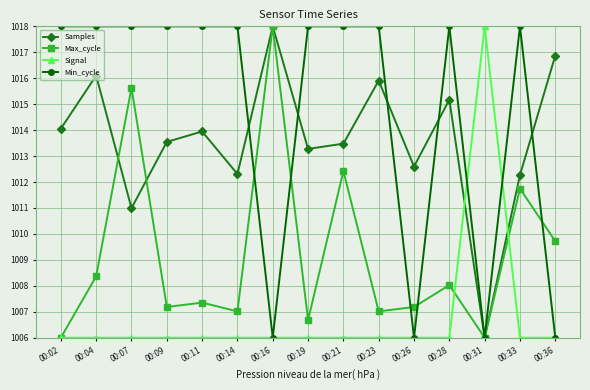

True or false: Samples has more than 0 points higher than both neighbors.

True